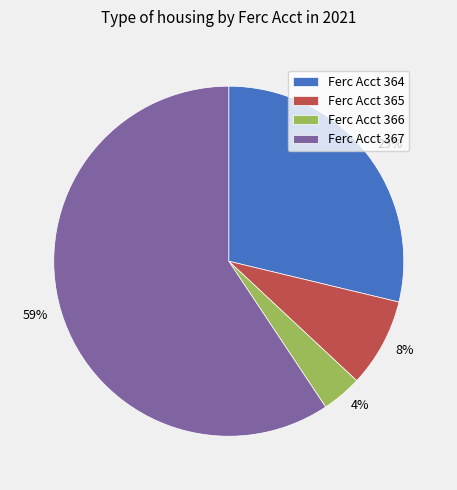

Is the sum of 59% and 4% greater than half?

Yes